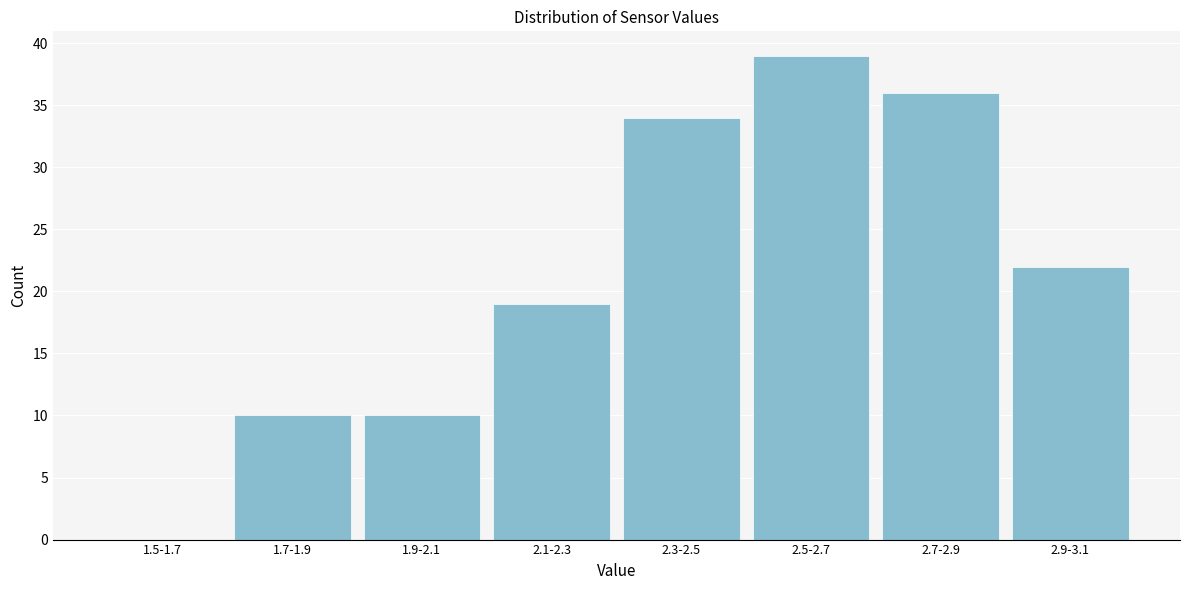

Reading right to left, what are all the values shown in this chart?

2.9-3.1=22	2.7-2.9=36	2.5-2.7=39	2.3-2.5=34	2.1-2.3=19	1.9-2.1=10	1.7-1.9=10	1.5-1.7=0